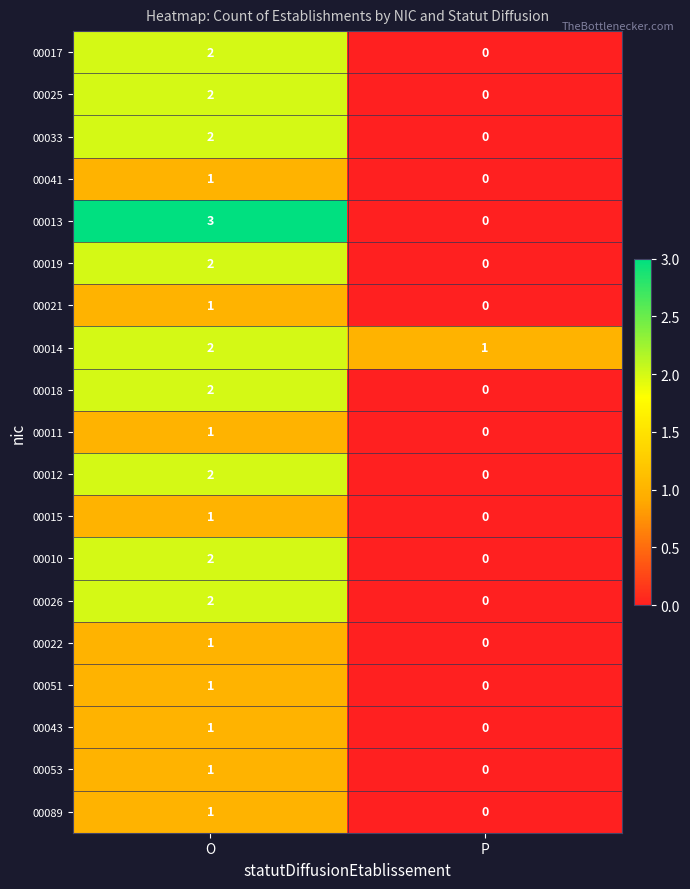

Which category has the highest value in the 00025 series?

O